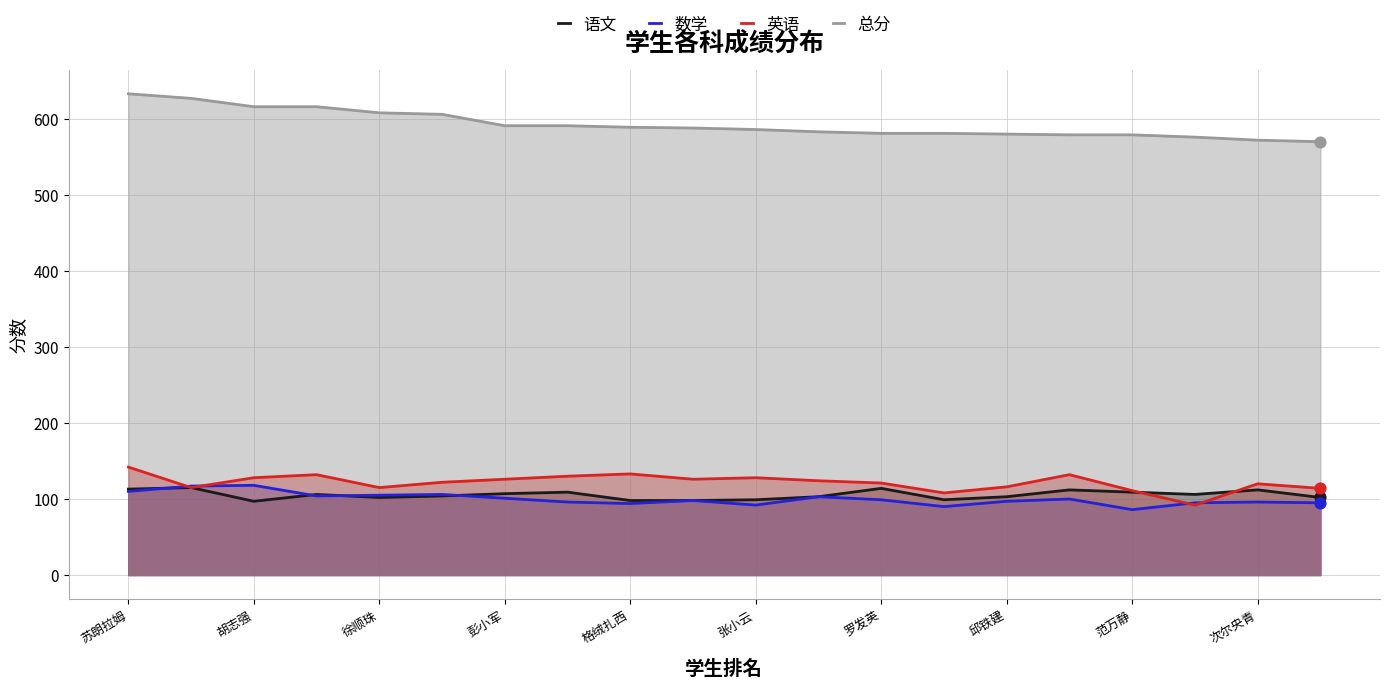

Which series contains the highest Y value?

总分